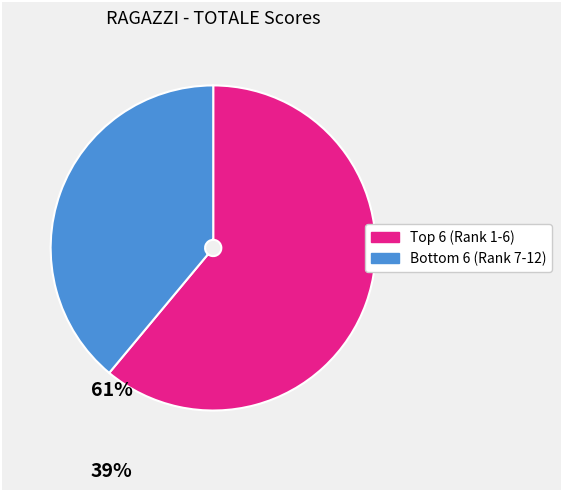

Is there a majority slice in this chart?

Yes